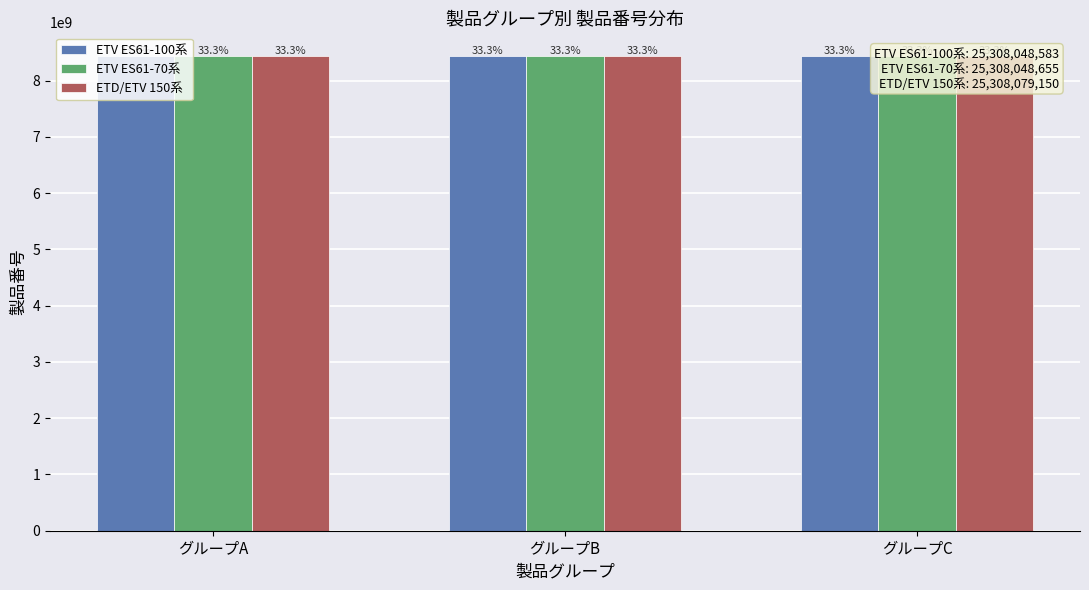

Reading right to left, transcribe all the data shown in this chart.

ETV ES61-100系: 8436016510	8436016063	8436016010
ETV ES61-70系: 8436016015	8436016570	8436016070
ETD/ETV 150系: 8436026550	8436026550	8436026050